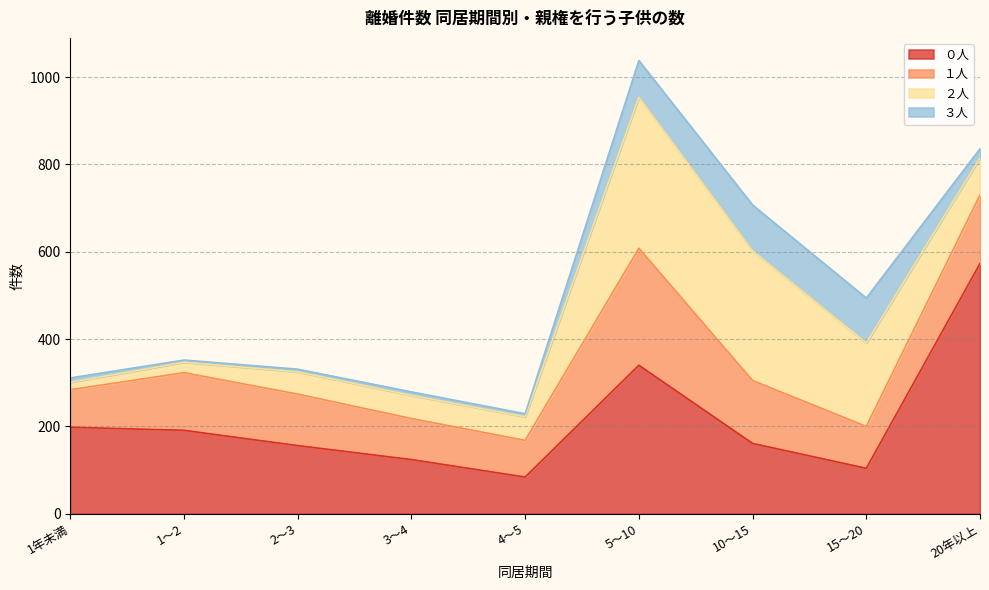

How many distinct data groups are displayed?

4